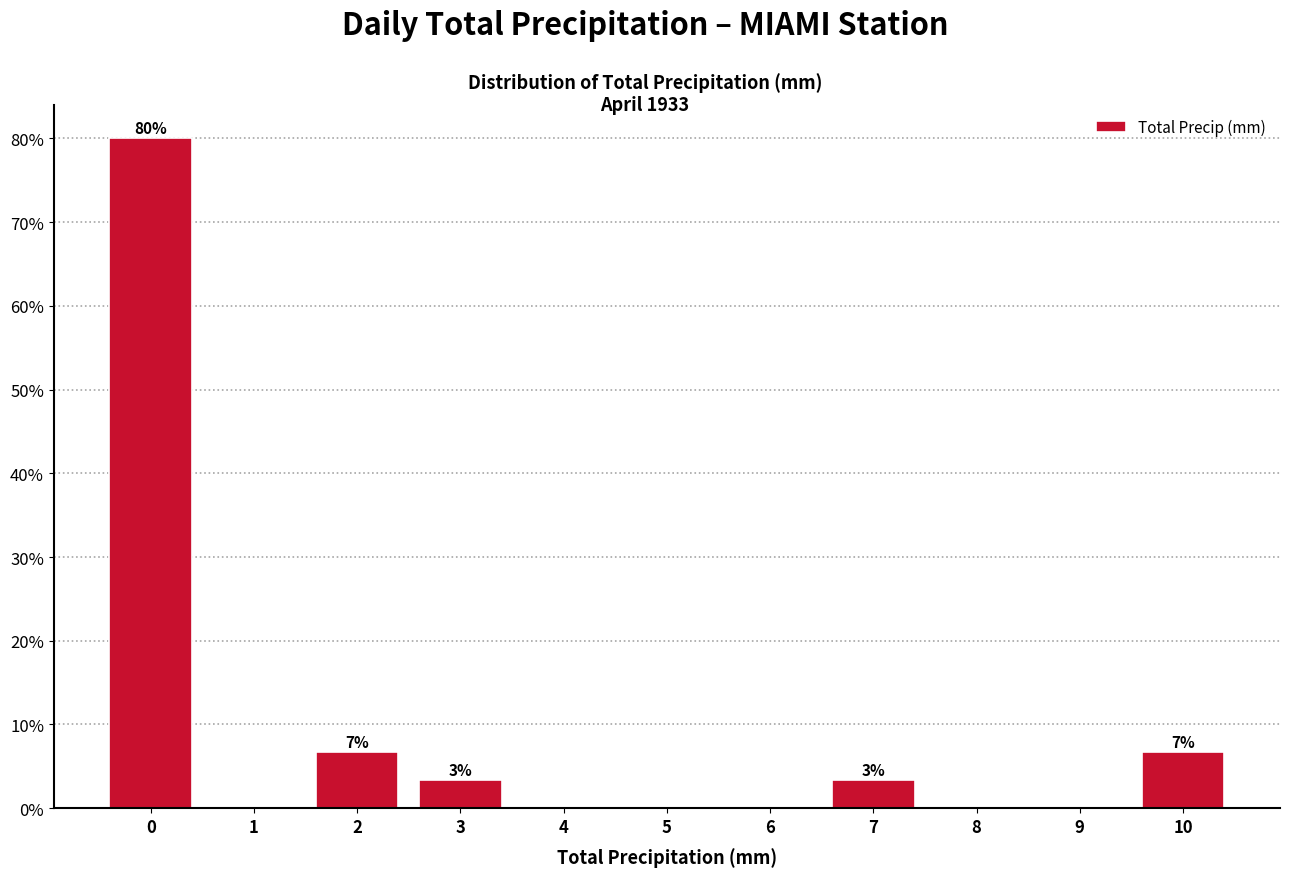

Reading left to right, extract all data points from this chart.

0=80.0	1=0.0	2=6.7	3=3.3	4=0.0	5=0.0	6=0.0	7=3.3	8=0.0	9=0.0	10=6.7